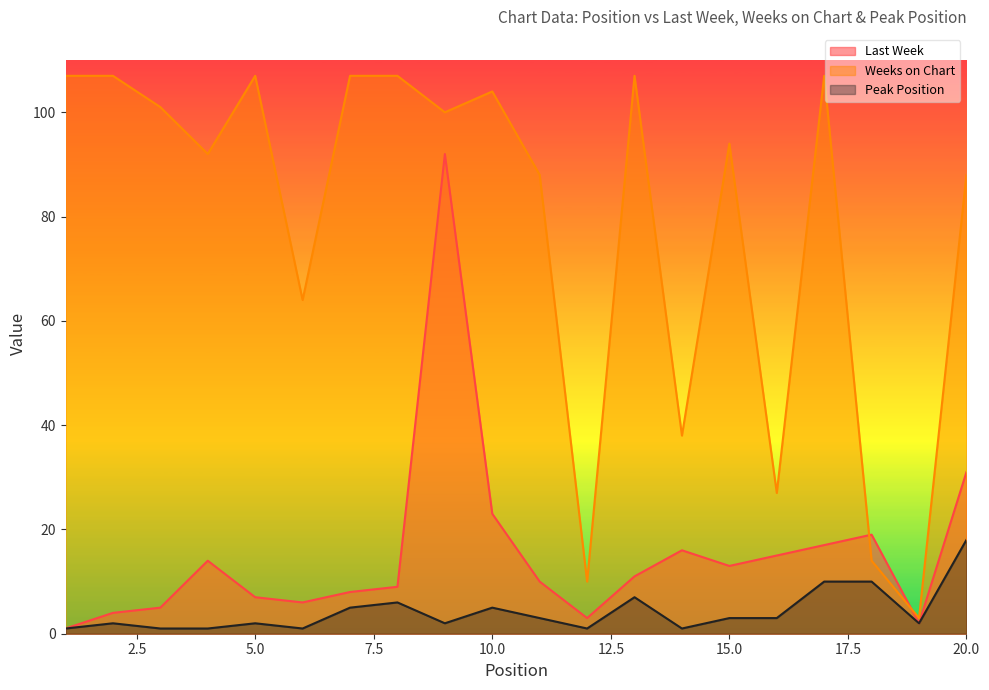

Reading left to right, transcribe all the data shown in this chart.

Last Week: 1=1	2=4	3=5	4=14	5=7	6=6	7=8	8=9	9=92	10=23	11=10	12=3	13=11	14=16	15=13	16=15	17=17	18=19	19=2	20=31
Weeks on Chart: 1=107	2=107	3=101	4=92	5=107	6=64	7=107	8=107	9=100	10=104	11=88	12=10	13=107	14=38	15=94	16=27	17=107	18=14	19=3	20=88
Peak Position: 1=1	2=2	3=1	4=1	5=2	6=1	7=5	8=6	9=2	10=5	11=3	12=1	13=7	14=1	15=3	16=3	17=10	18=10	19=2	20=18